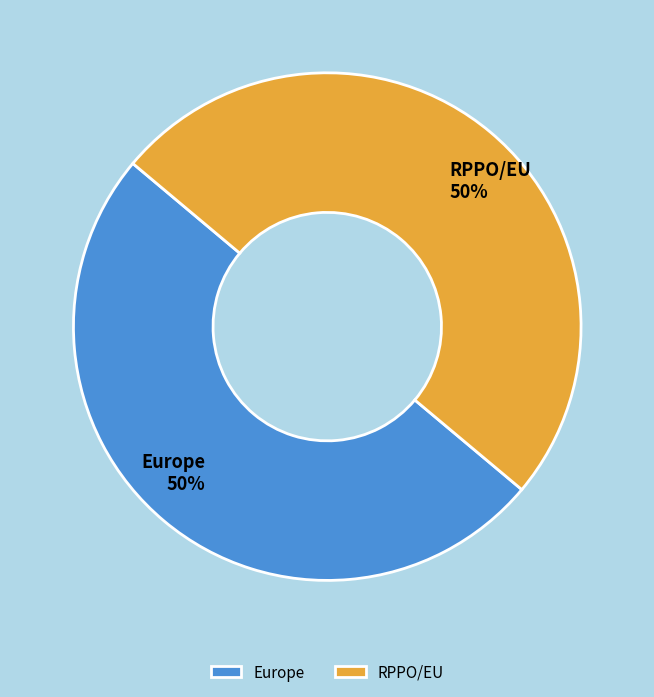

Do Europe and RPPO/EU together represent more than half of the pie?

Yes